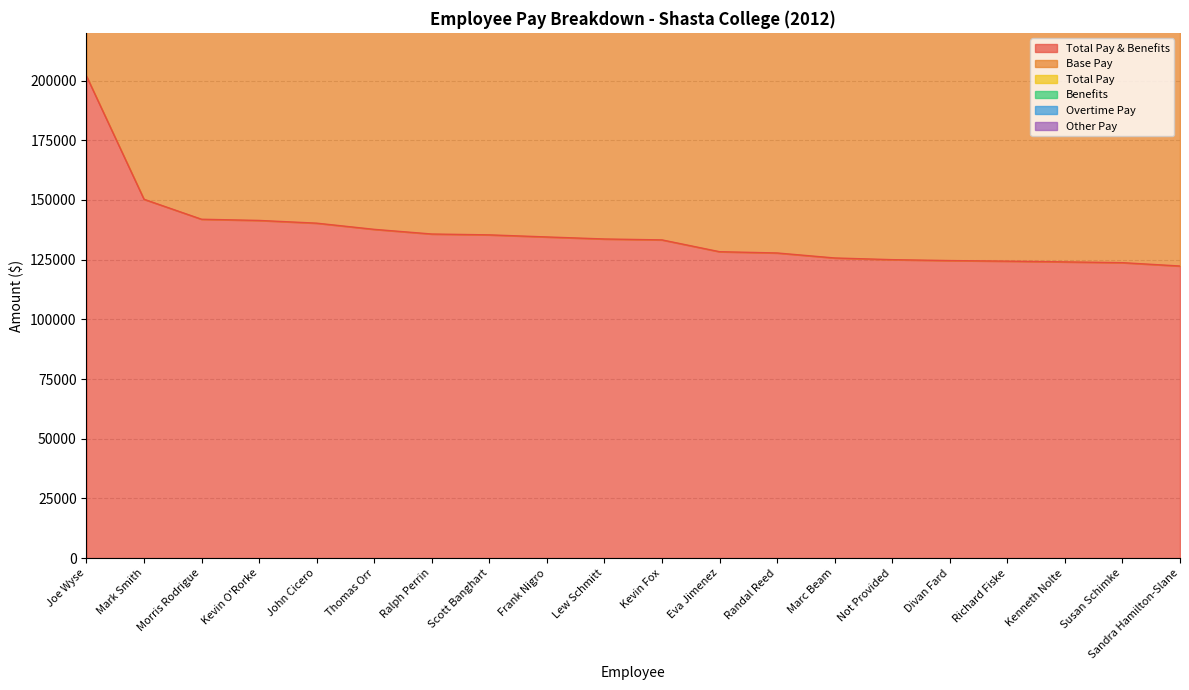

What is the average value of the Total Pay series?

249559